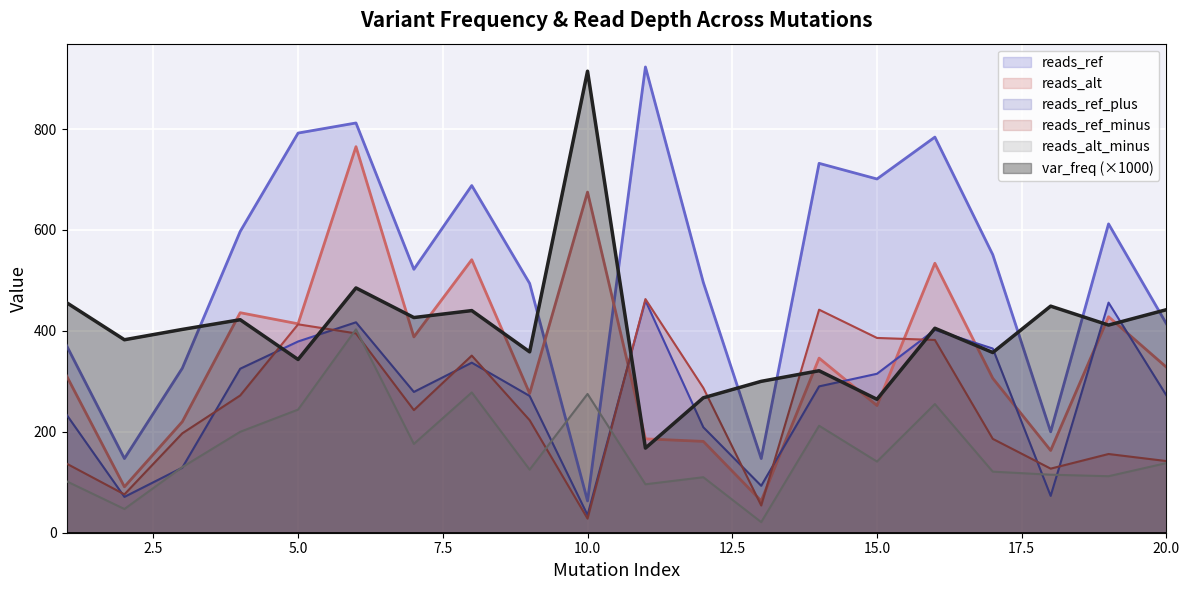

Which category has the highest value in the var_freq series?

10